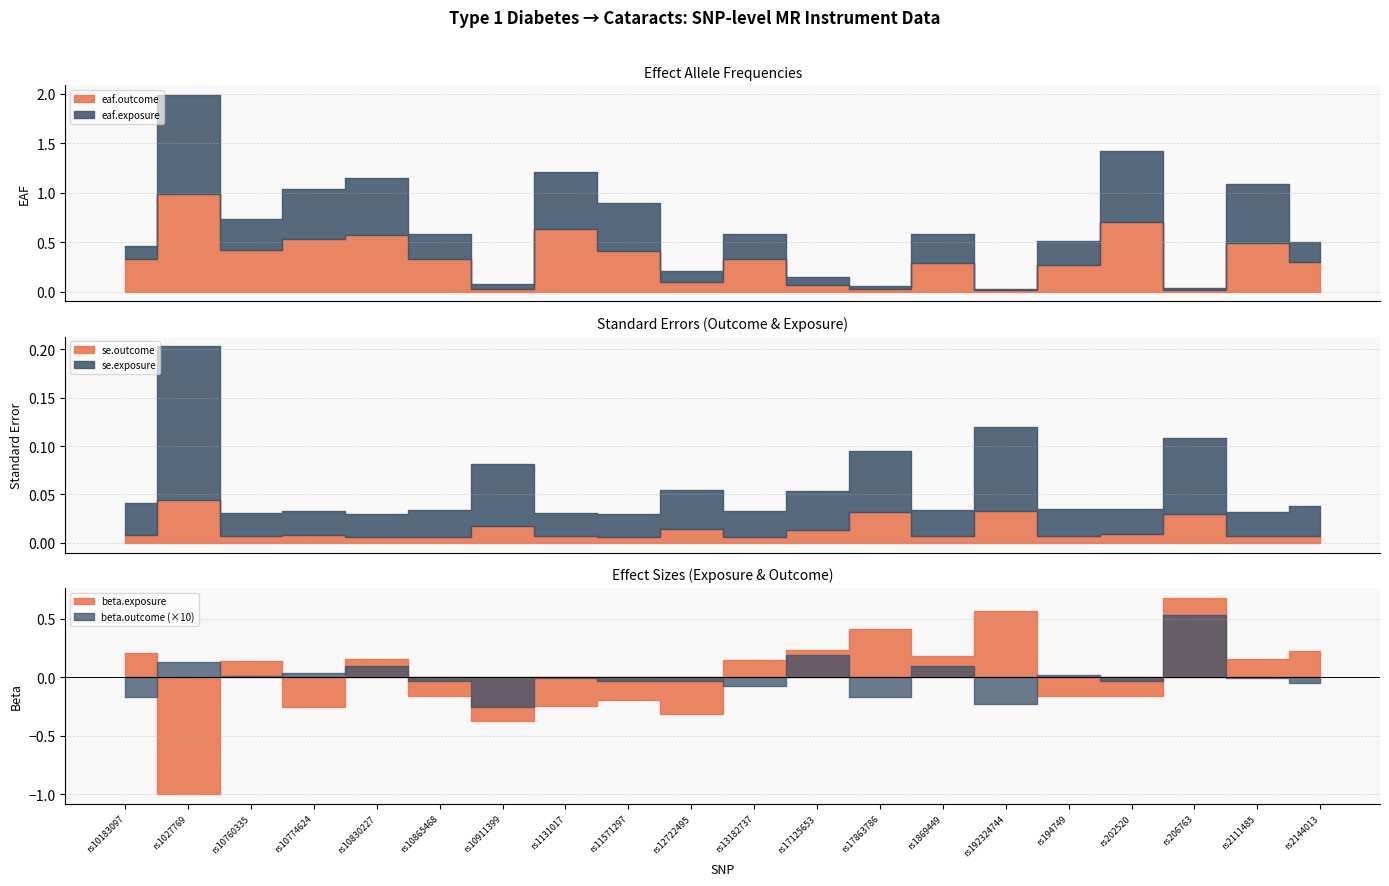

The value of eaf.exposure at rs10183097 is 0.1. True or false?

True